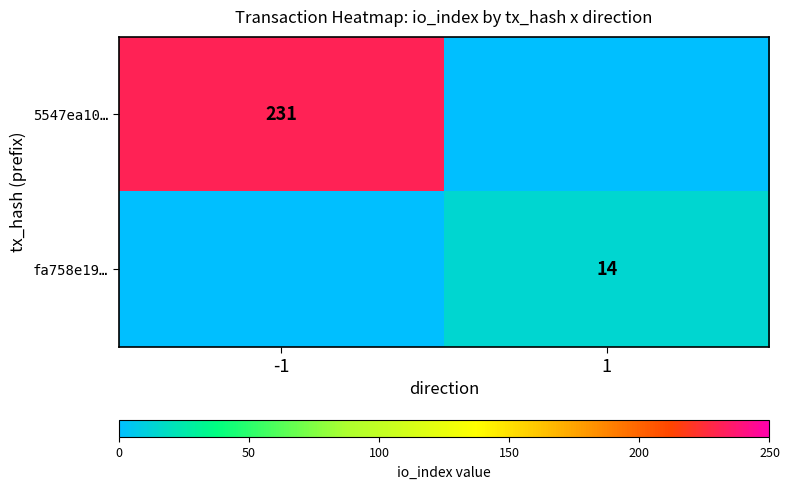

True or false: fa758e19… has a value of 23 at 1.

False